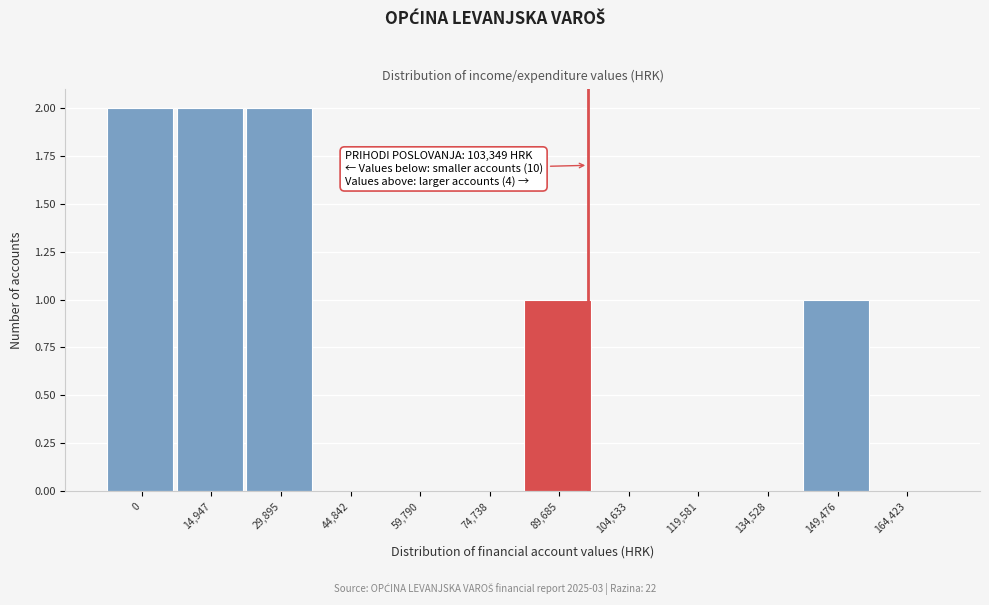

Reading left to right, transcribe all the data shown in this chart.

0=2	14,947=2	29,895=2	44,842=0	59,790=0	74,738=0	89,685=1	104,633=0	119,581=0	134,528=0	149,476=1	164,423=0